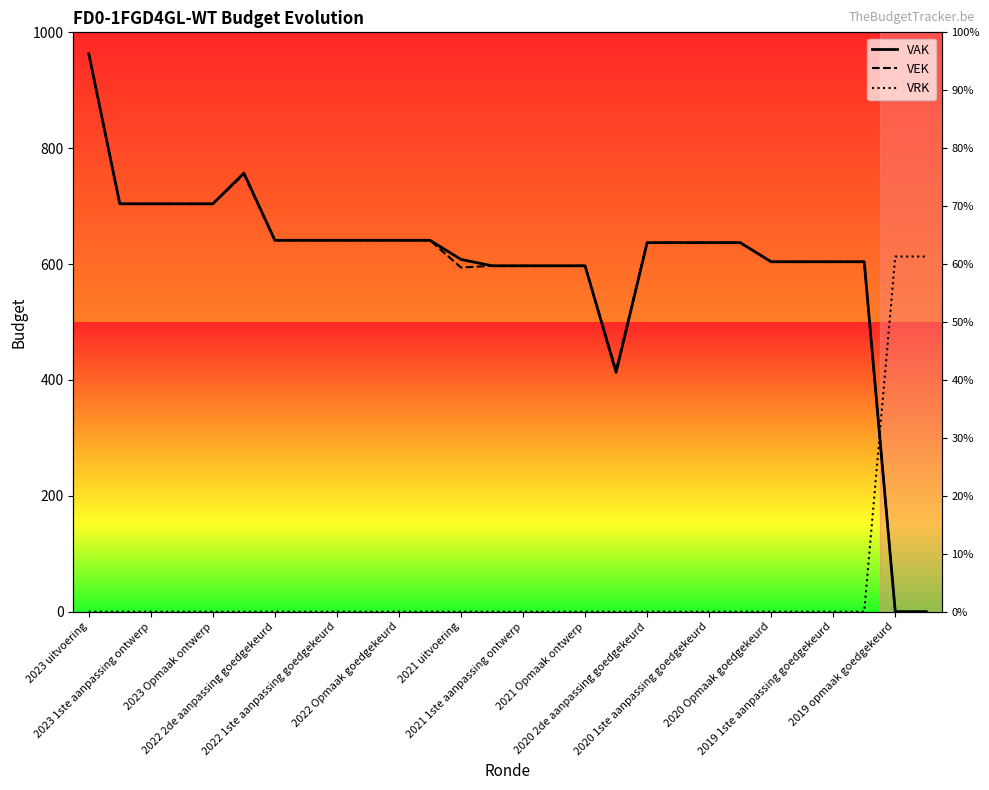

In VAK, how many points are higher than both neighbors (excluding endpoints)?

1